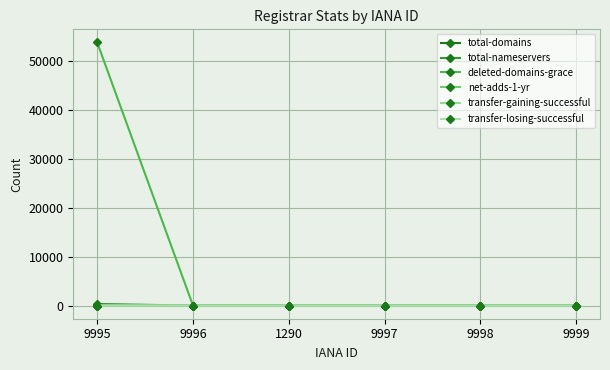

The value of total-nameservers at 9998 is 0. True or false?

True